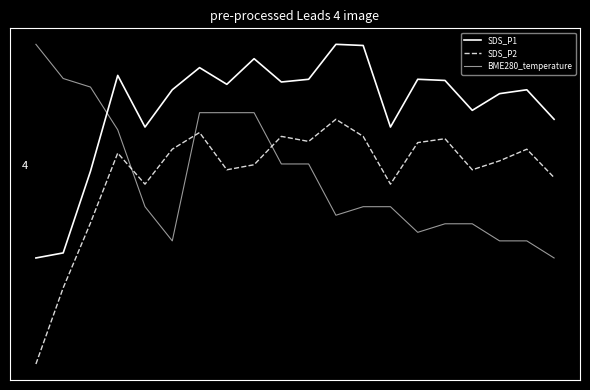

Reading left to right, transcribe all the data shown in this chart.

SDS_P1: 0=11.1	1=11.2	2=13.3	3=15.8	4=14.5	5=15.4	6=16.0	7=15.6	8=16.2	9=15.6	10=15.7	11=16.6	12=16.6	13=14.5	14=15.7	15=15.7	16=14.9	17=15.3	18=15.4	19=14.7
SDS_P2: 0=8.4	1=10.3	2=12.0	3=13.8	4=13.0	5=13.9	6=14.3	7=13.4	8=13.5	9=14.2	10=14.1	11=14.7	12=14.2	13=13.0	14=14.1	15=14.2	16=13.4	17=13.6	18=13.9	19=13.2
BME280_temperature: 0=16.6	1=15.7	2=15.5	3=14.4	4=12.4	5=11.5	6=14.8	7=14.8	8=14.8	9=13.5	10=13.5	11=12.2	12=12.4	13=12.4	14=11.8	15=12.0	16=12.0	17=11.5	18=11.5	19=11.1